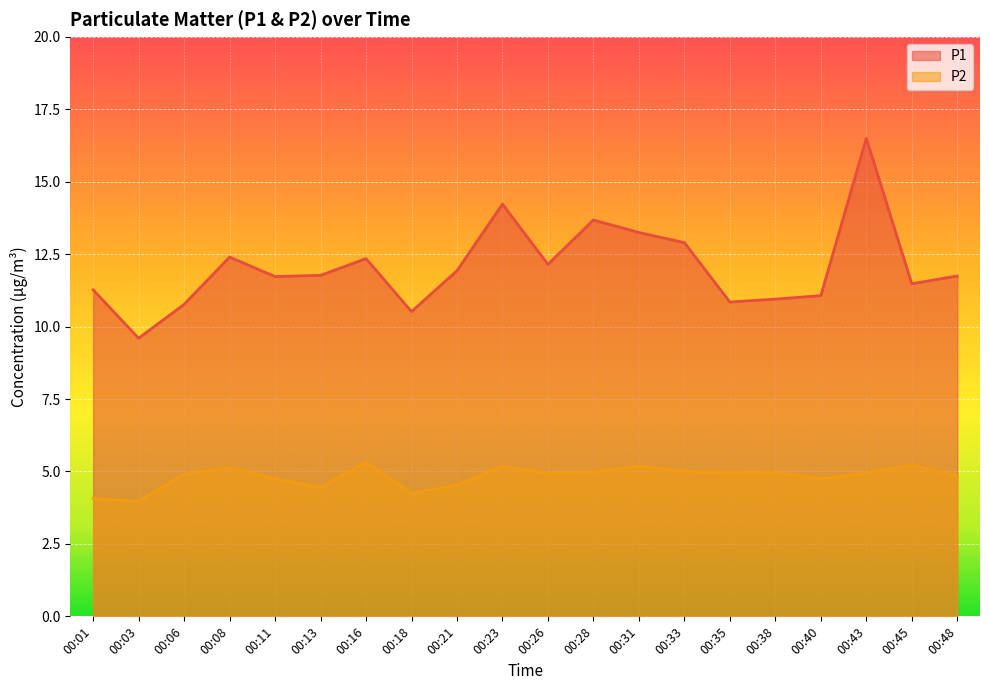

True or false: P1 has more than 2 points higher than both neighbors.

True